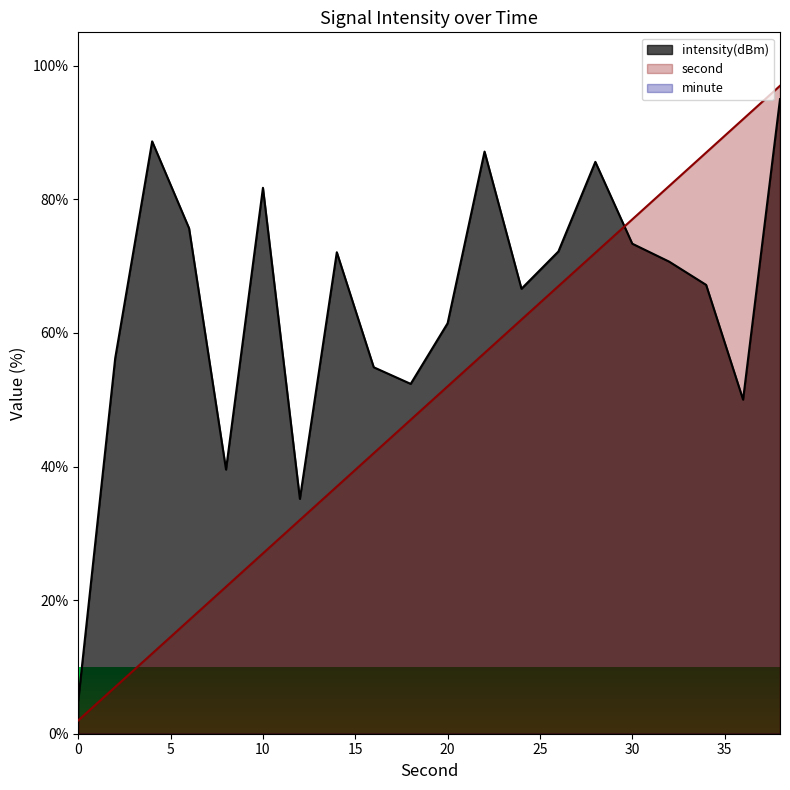

In intensity(dBm), how many points are higher than both neighbors (excluding endpoints)?

5